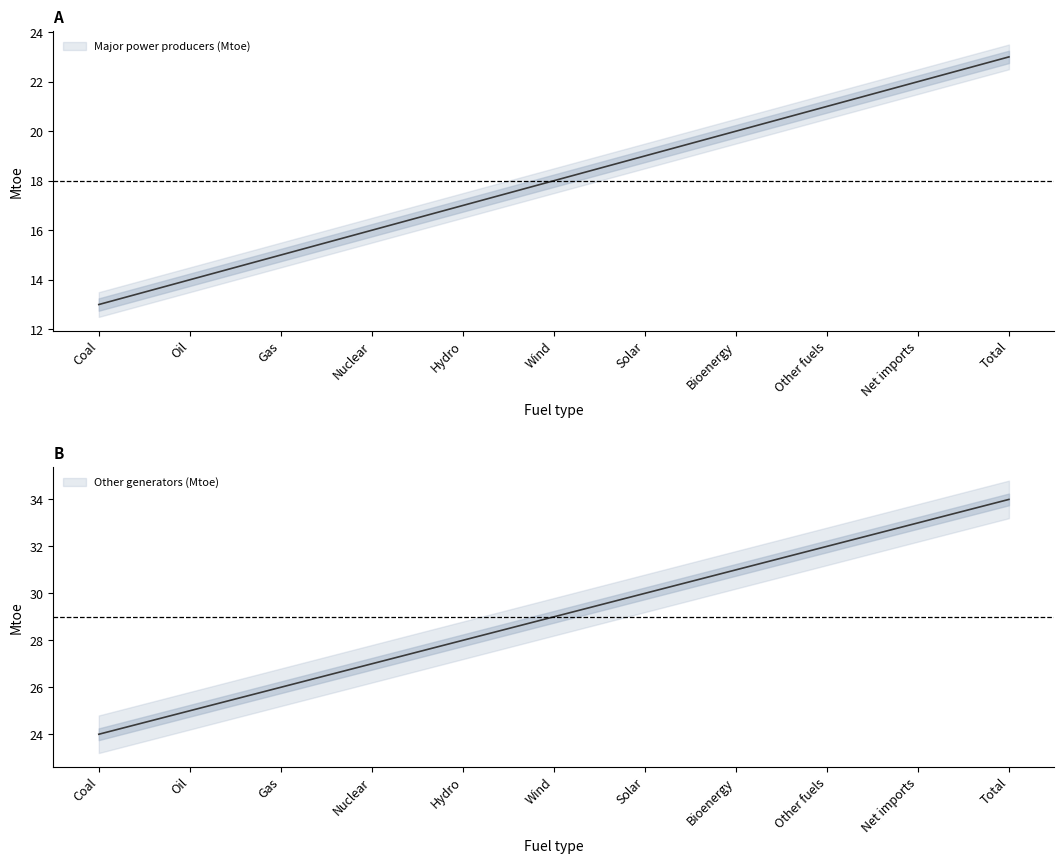

Reading left to right, transcribe all the data shown in this chart.

Major power producers (Mtoe): Coal=13.0	Oil=14.0	Gas=15.0	Nuclear=16.0	Hydro=17.0	Wind=18.0	Solar=19.0	Bioenergy=20.0	Other fuels=21.0	Net imports=22.0	Total=23.0
Major power producers upper: Coal=13.5	Oil=14.5	Gas=15.5	Nuclear=16.5	Hydro=17.5	Wind=18.5	Solar=19.5	Bioenergy=20.5	Other fuels=21.5	Net imports=22.5	Total=23.5
Major power producers lower: Coal=12.5	Oil=13.5	Gas=14.5	Nuclear=15.5	Hydro=16.5	Wind=17.5	Solar=18.5	Bioenergy=19.5	Other fuels=20.5	Net imports=21.5	Total=22.5
Other generators (Mtoe): Coal=24.0	Oil=25.0	Gas=26.0	Nuclear=27.0	Hydro=28.0	Wind=29.0	Solar=30.0	Bioenergy=31.0	Other fuels=32.0	Net imports=33.0	Total=34.0
Other generators upper: Coal=24.8	Oil=25.8	Gas=26.8	Nuclear=27.8	Hydro=28.8	Wind=29.8	Solar=30.8	Bioenergy=31.8	Other fuels=32.8	Net imports=33.8	Total=34.8
Other generators lower: Coal=23.2	Oil=24.2	Gas=25.2	Nuclear=26.2	Hydro=27.2	Wind=28.2	Solar=29.2	Bioenergy=30.2	Other fuels=31.2	Net imports=32.2	Total=33.2